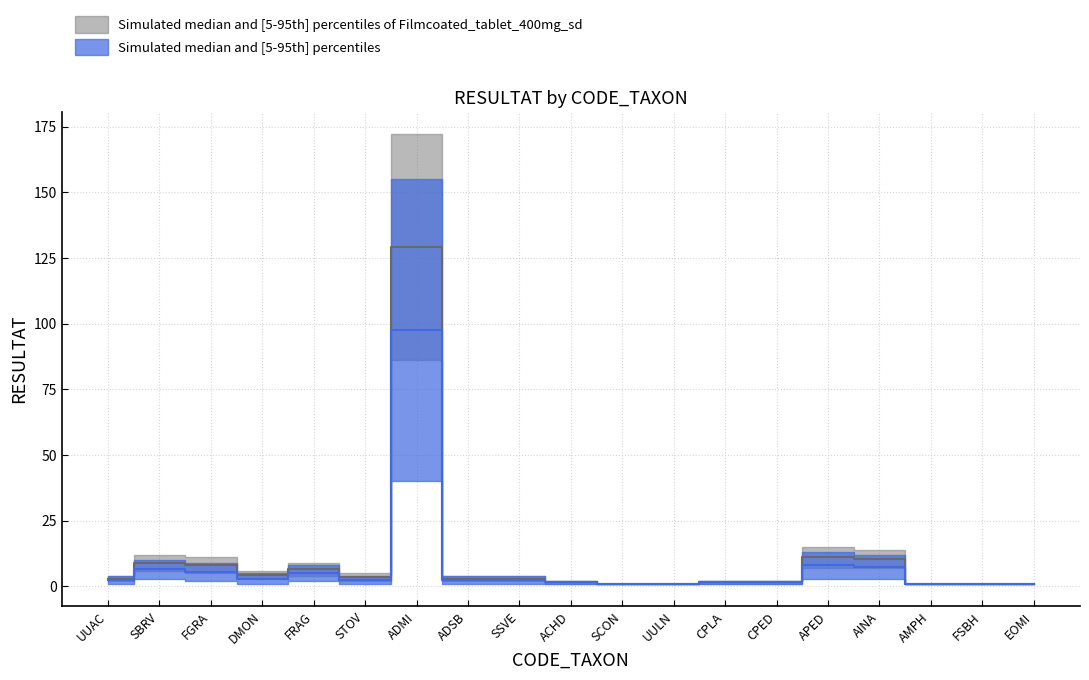

Rank the series by their maximum value, from highest to lowest.

upper_band, lower_band